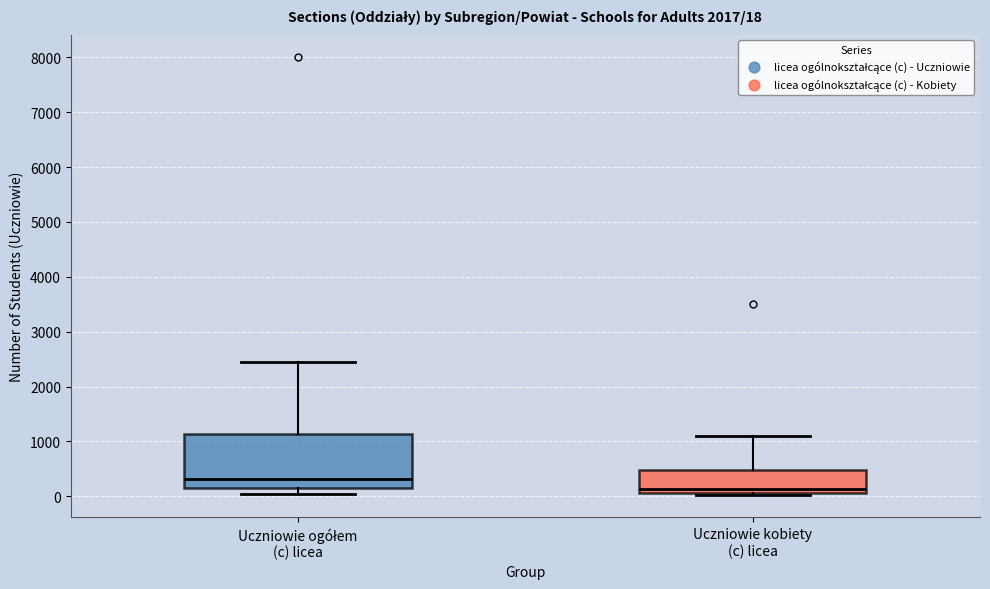

Which box has the lowest median line?

Uczniowie kobiety (c) licea